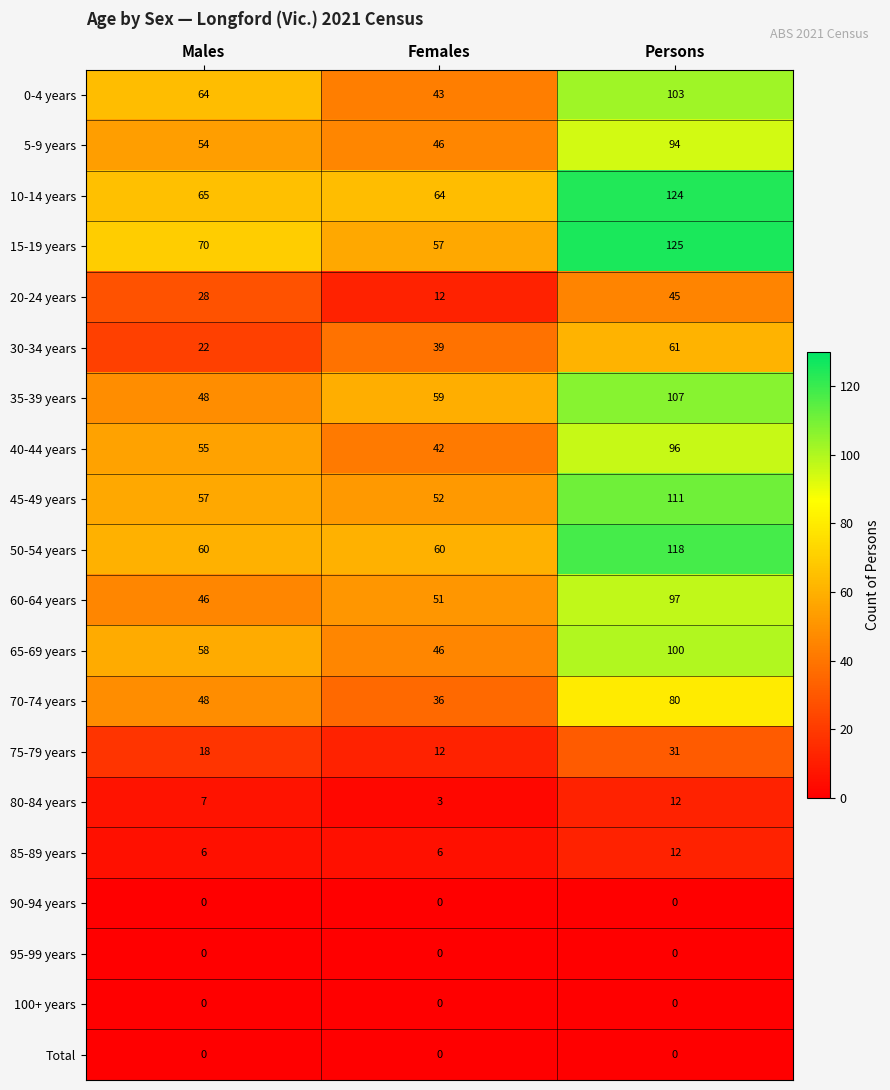

Which series has the largest range (max minus min)?

15-19 years